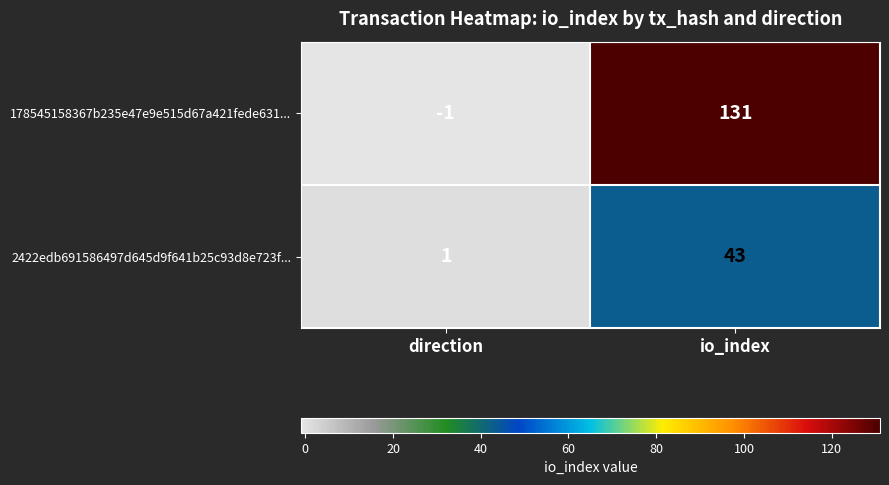

Reading left to right, transcribe all the data shown in this chart.

178545158367b235e47e9e515d67a421fede631...: -1	131
2422edb691586497d645d9f641b25c93d8e723f...: 1	43